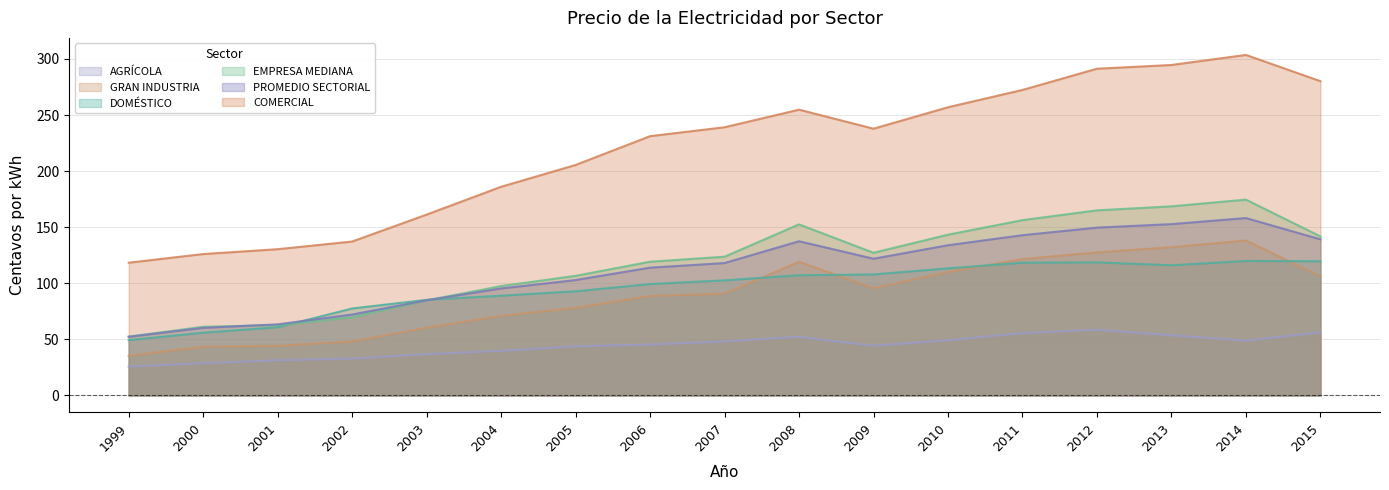

The AGRÍCOLA series shows 52.2 at 2008. True or false?

True